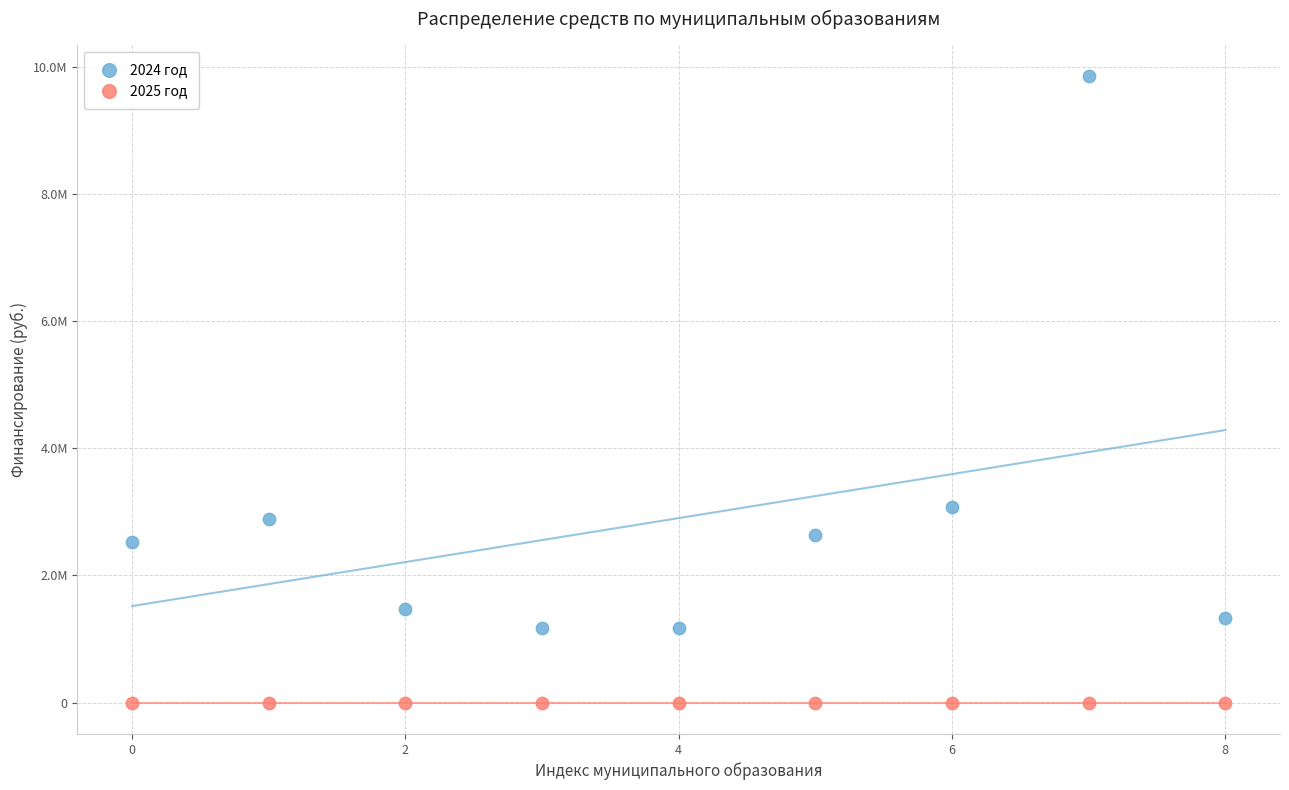

What are all the series names shown in the legend?

2024 год, 2025 год